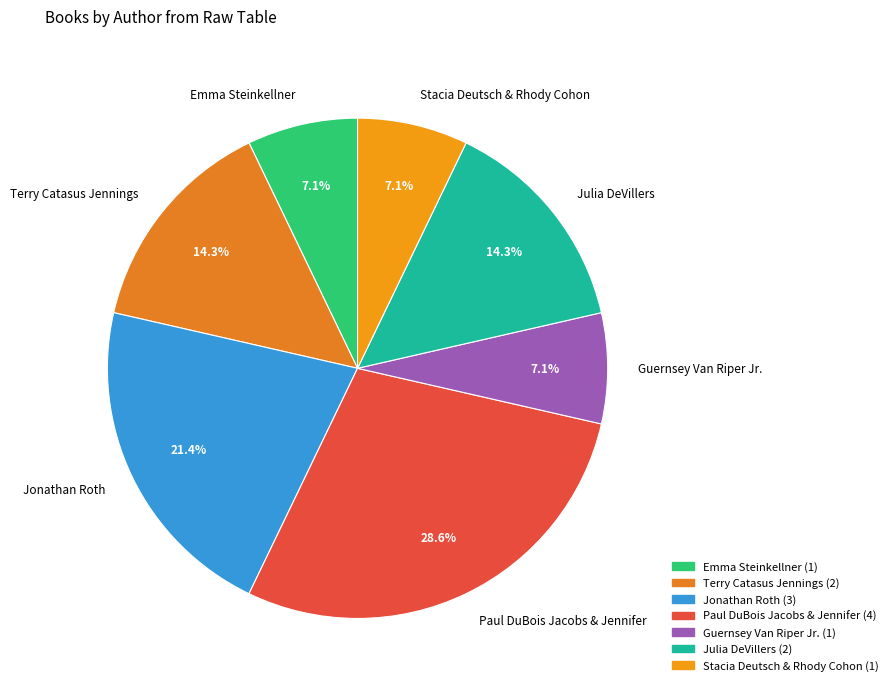

How many segments does this pie chart have?

7